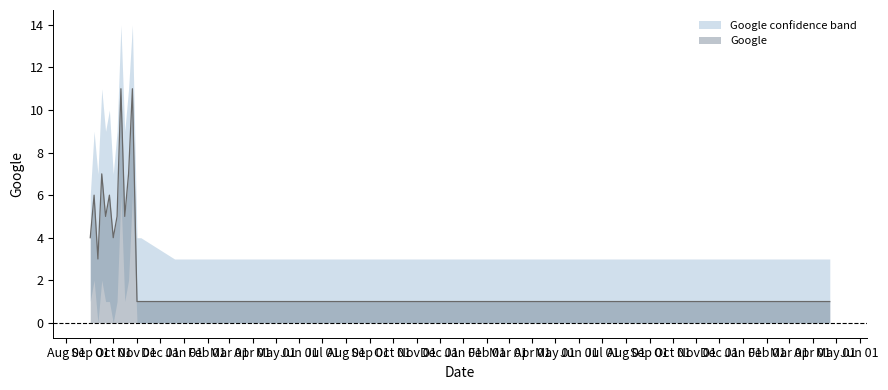

How many points are lower than both their immediate neighbors (excluding endpoints)?

4